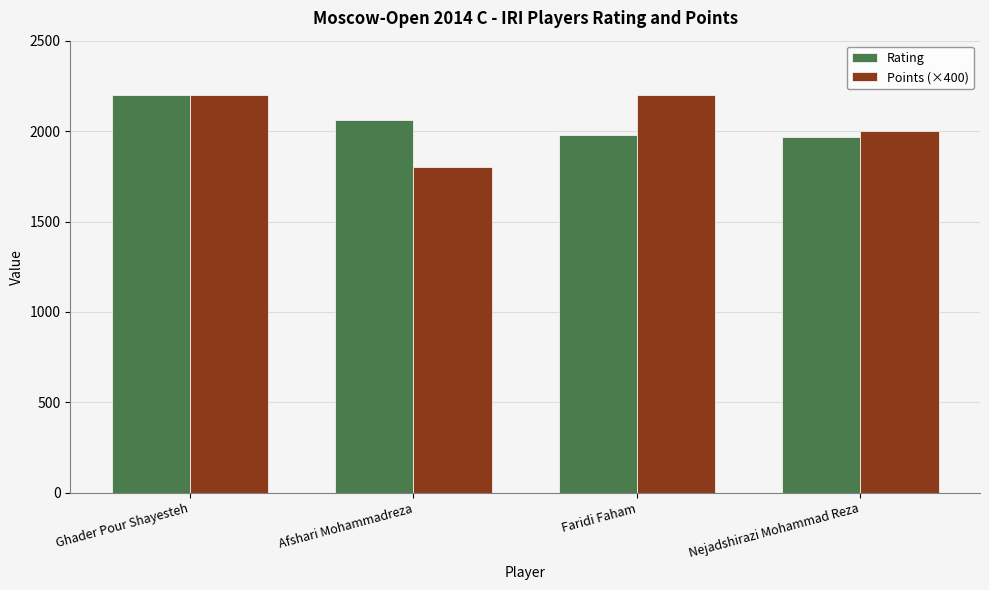

How many bars are there in each group?

2